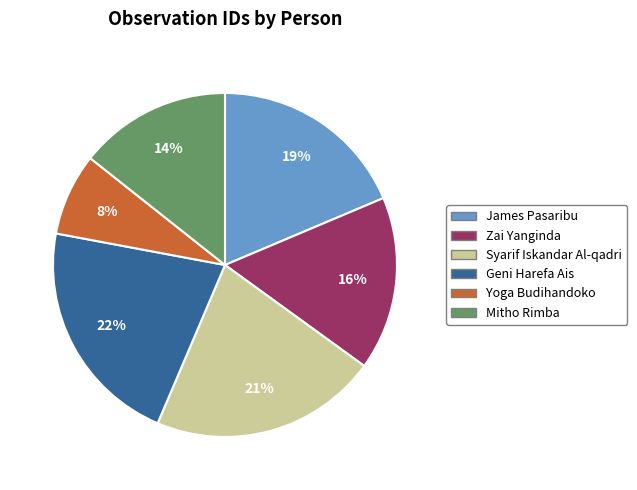

Is Geni Harefa Ais the majority of the pie?

No